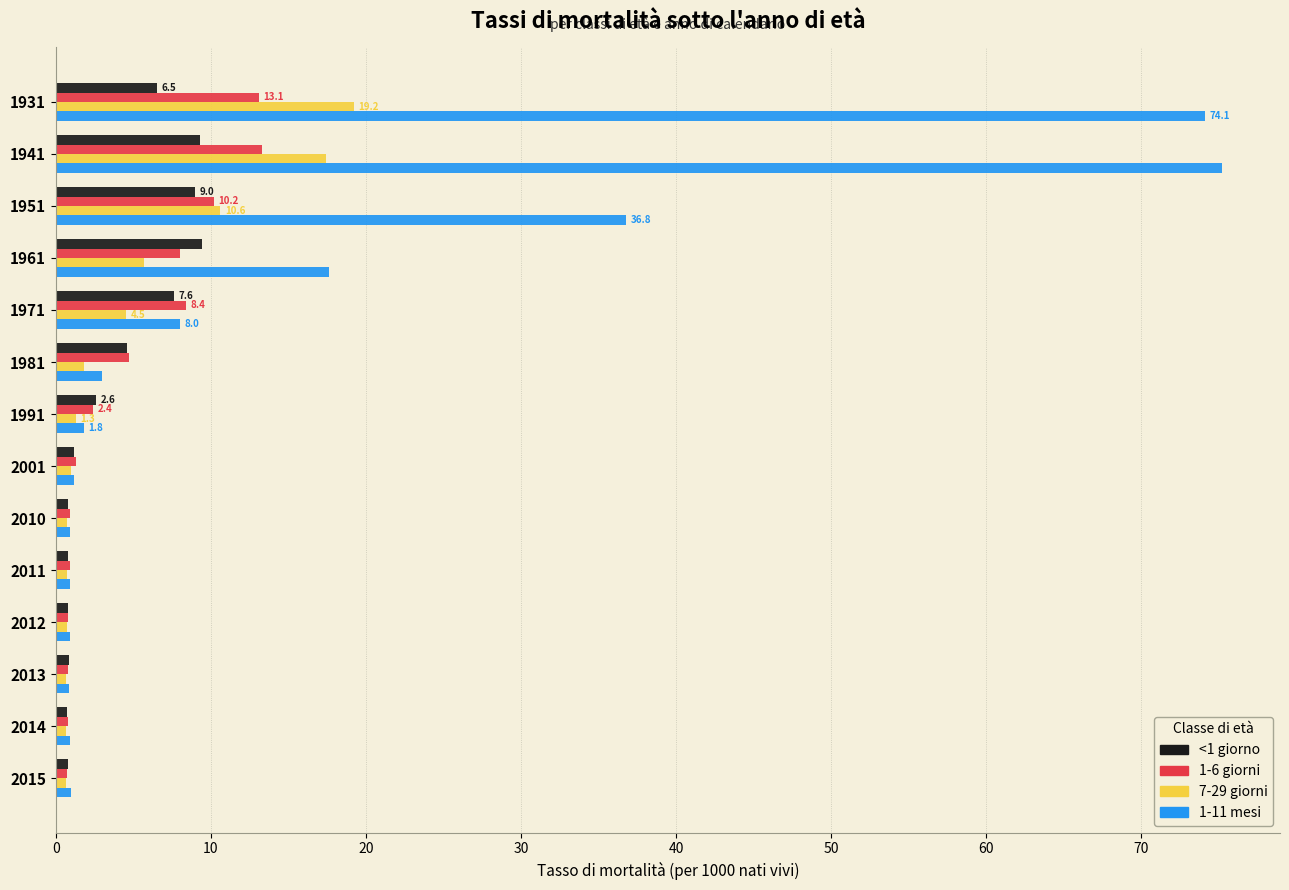

What is the spread (max minus min) of values at 1961?

11.9